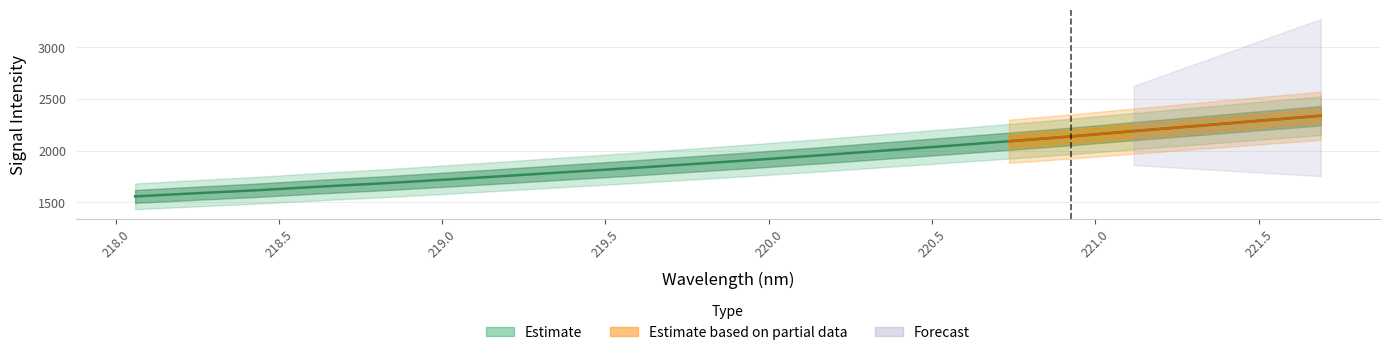

What is the label of the 1st point from the right?

221.6902